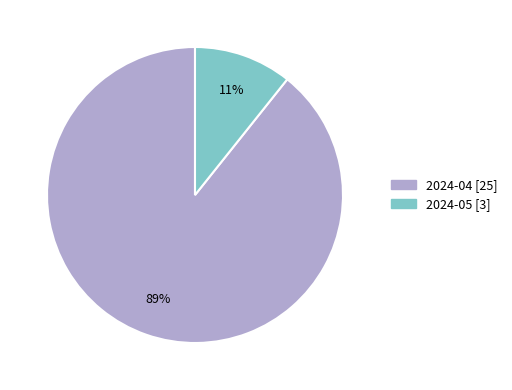

Do 2024-05 [3] and 2024-04 [25] together represent more than half of the pie?

Yes